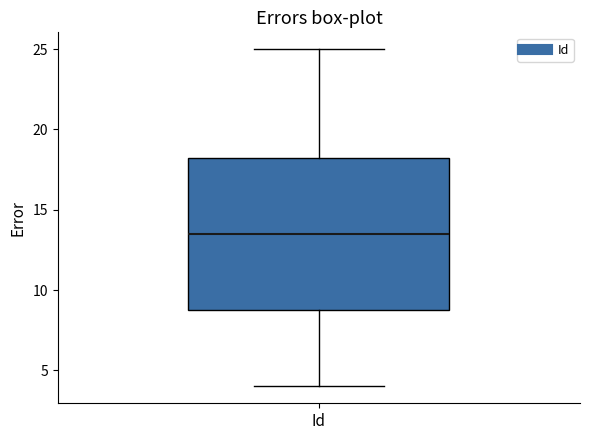

Where does the median line of the box for Id sit on the y-axis? The values are not printed on the chart, so give them approximately, as read against the axis.

13.5